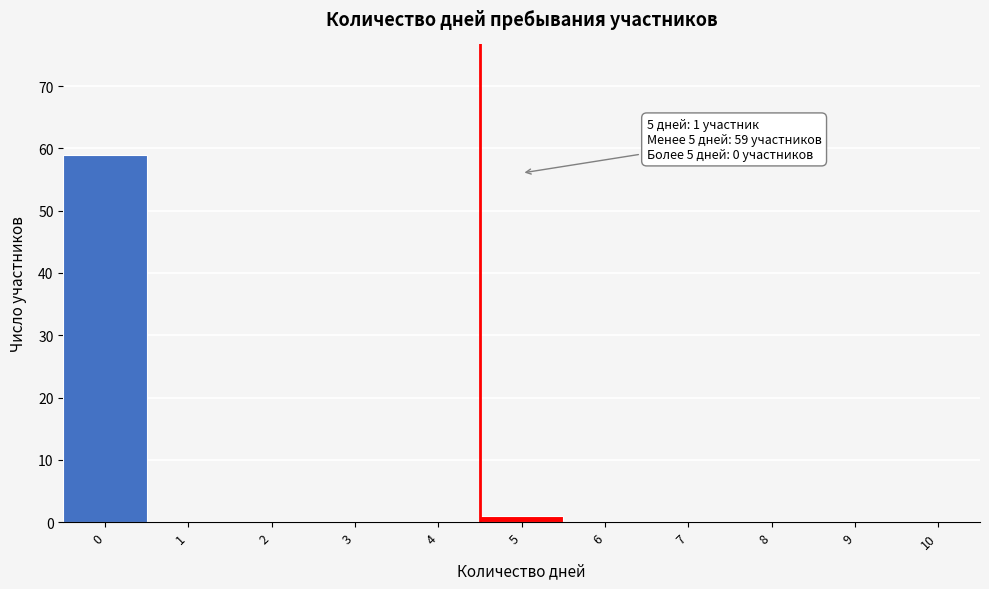

Reading right to left, transcribe all the data shown in this chart.

10=0	9=0	8=0	7=0	6=0	5=1	4=0	3=0	2=0	1=0	0=59